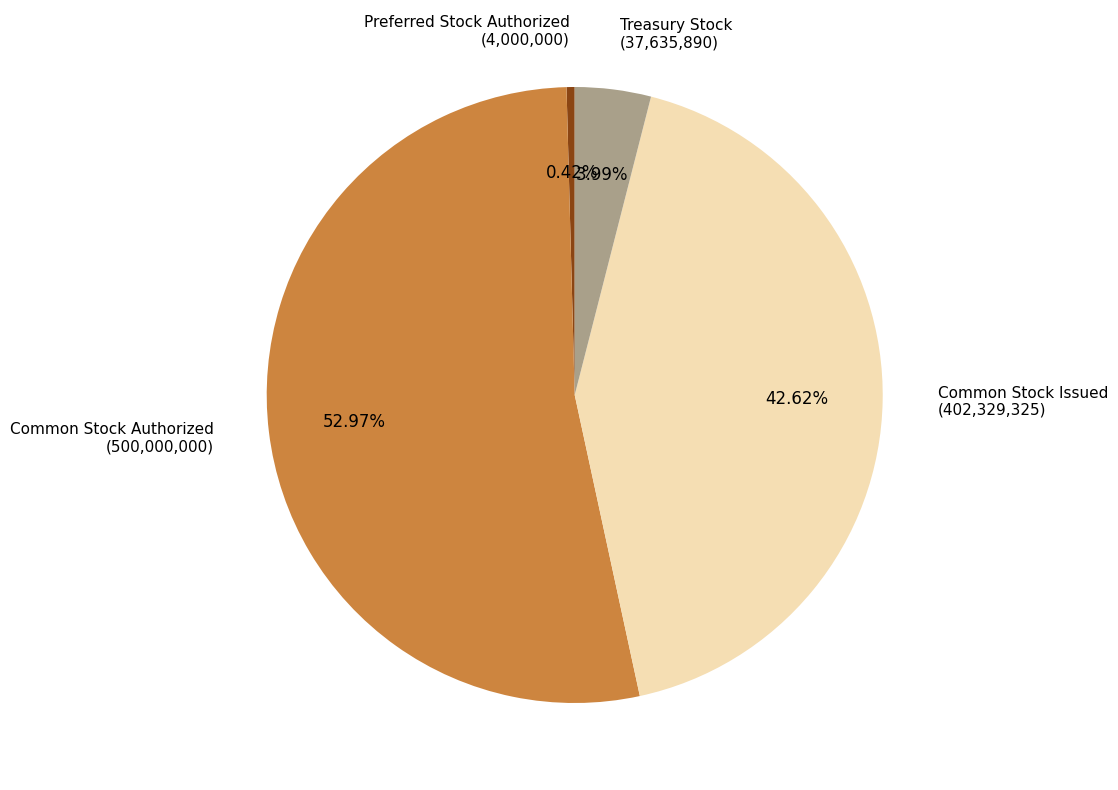

Does any single category account for the majority?

Yes